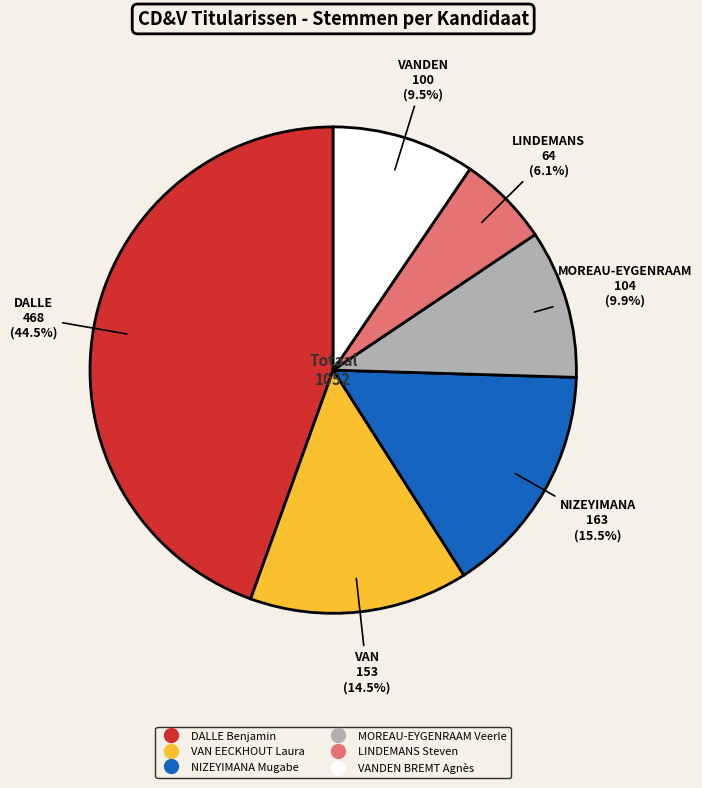

Combined, what portion of the pie is MOREAU-EYGENRAAM Veerle and DALLE Benjamin?

54.4%